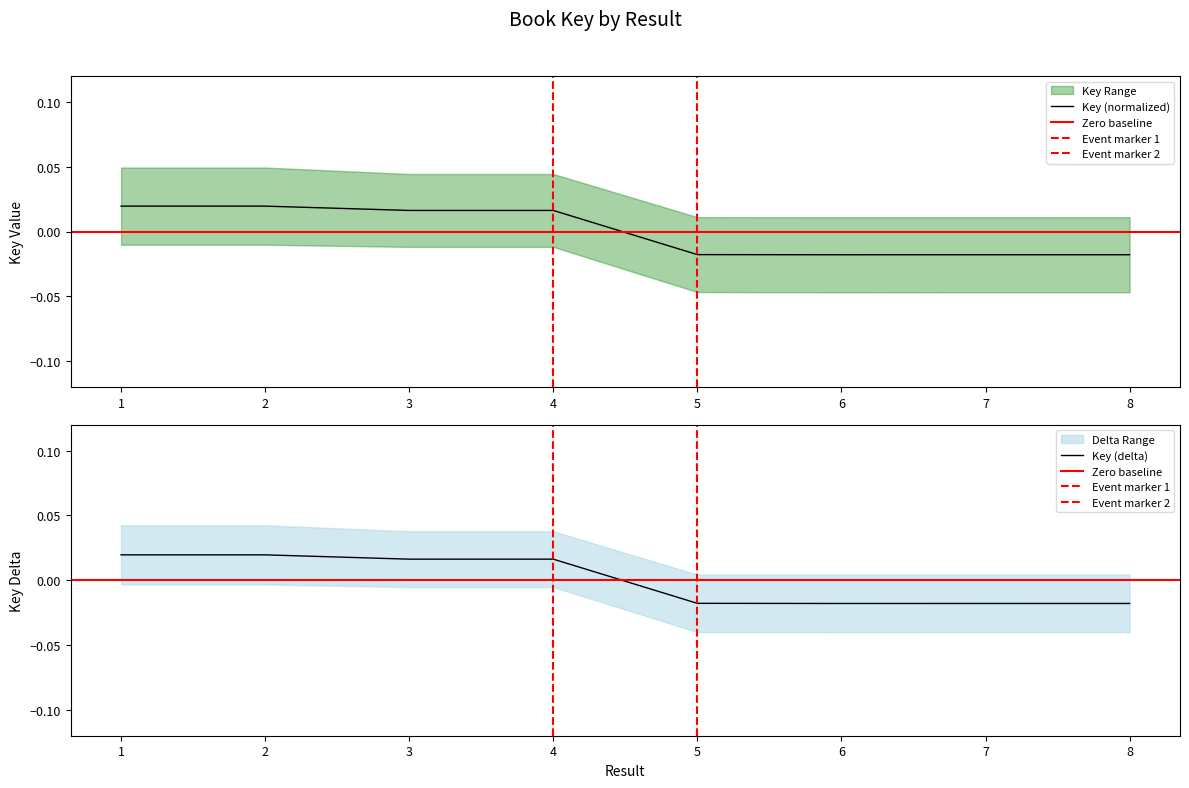

How many points are higher than both their immediate neighbors (excluding endpoints)?

2